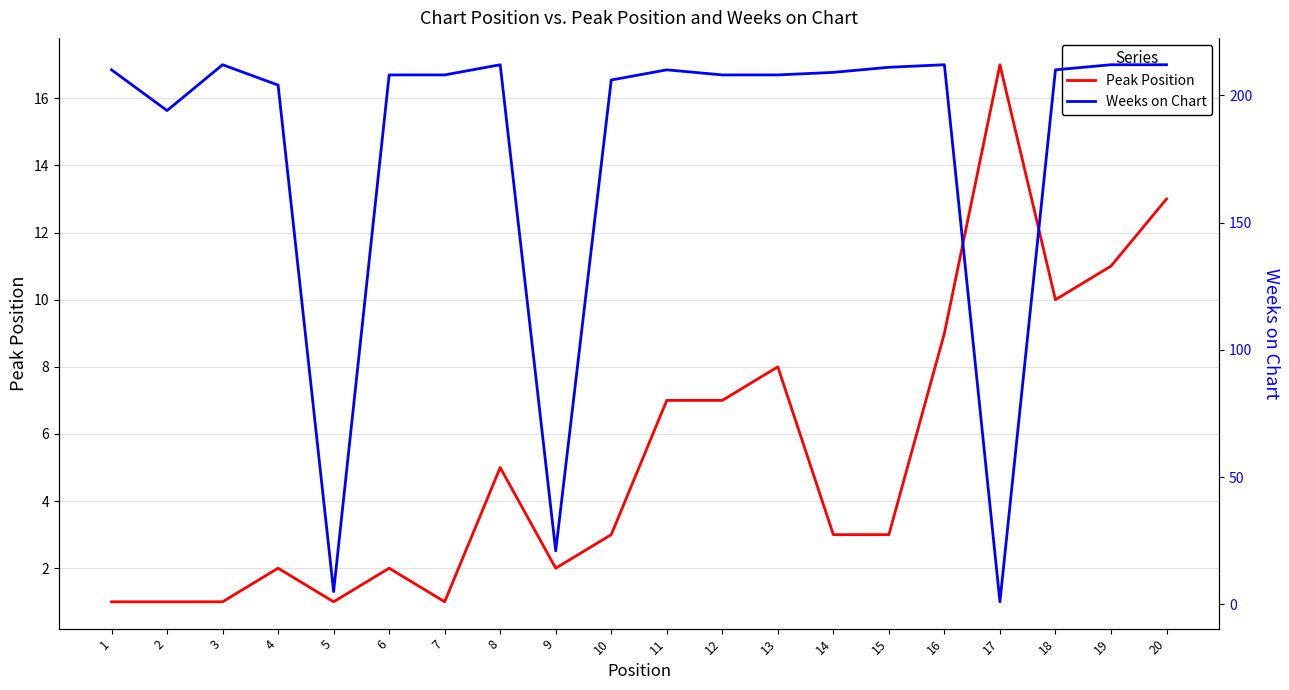

Which series ends up on top after the final intersection of Peak Position and Weeks on Chart?

Weeks on Chart